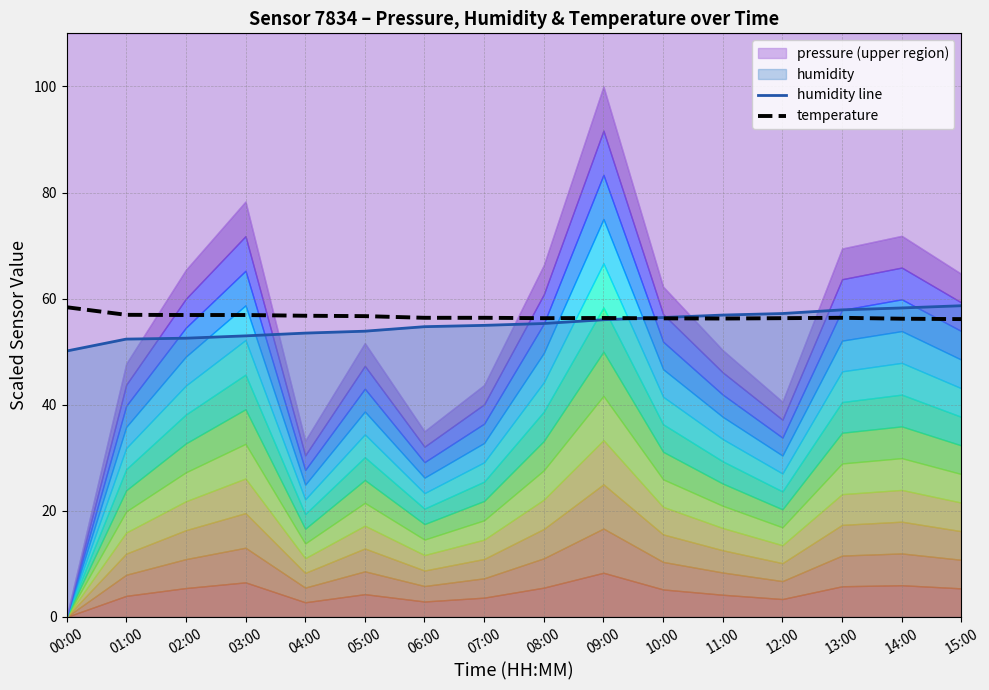

What is the smallest value displayed?

50.1